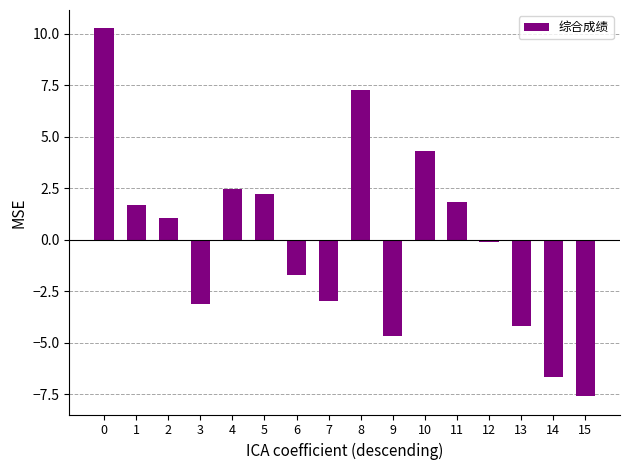

Which has a higher value, 14 or 12?

12